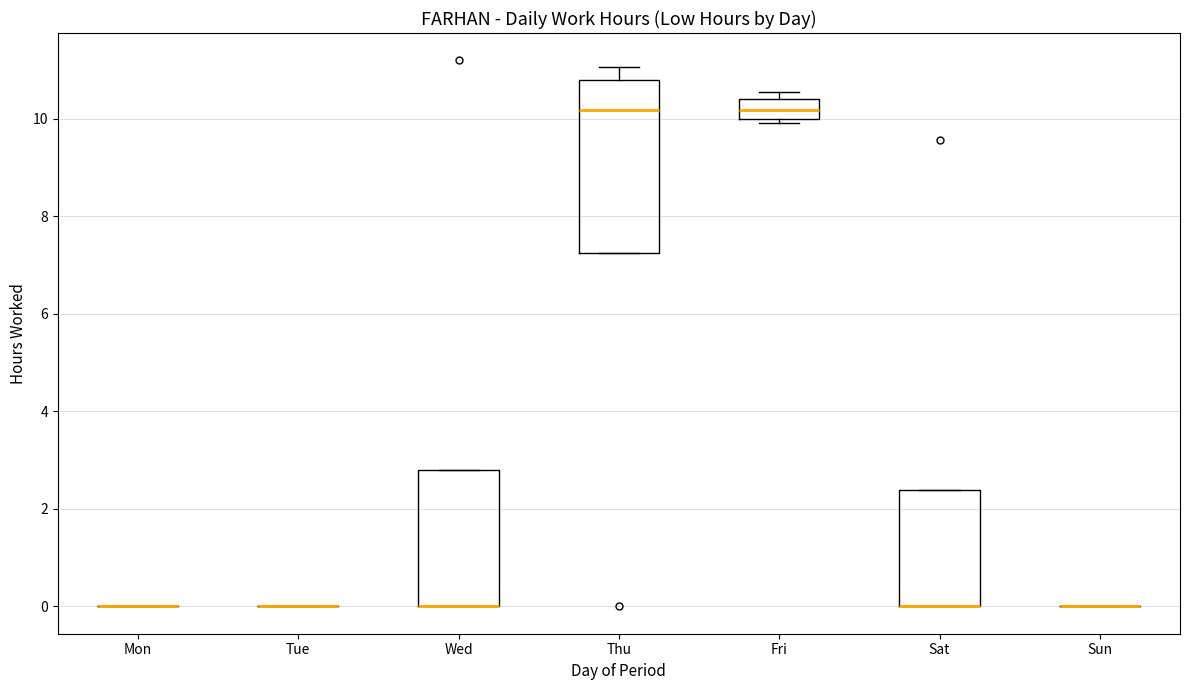

Which box is the tallest, from its lower edge to its upper edge?

Thu